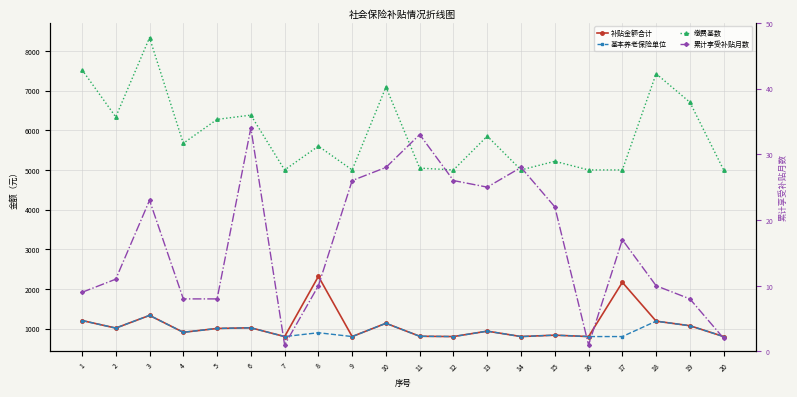

Which series has the largest total across all categories?

缴费基数